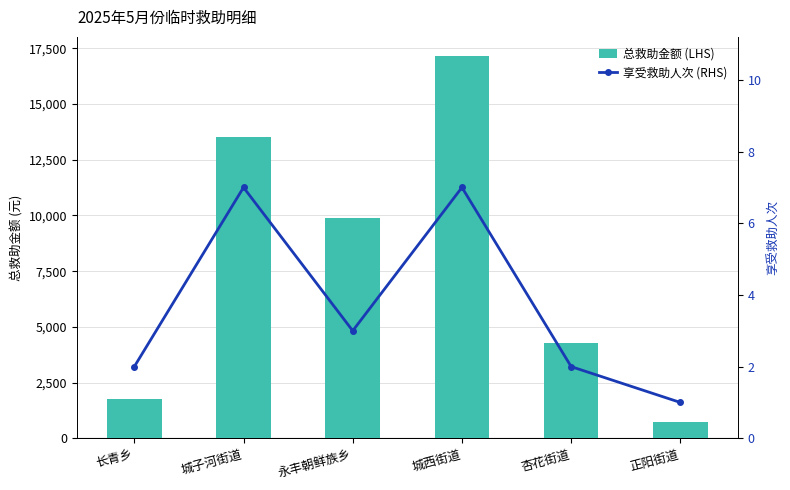

At how many categories does at least one series exceed 11837?

2